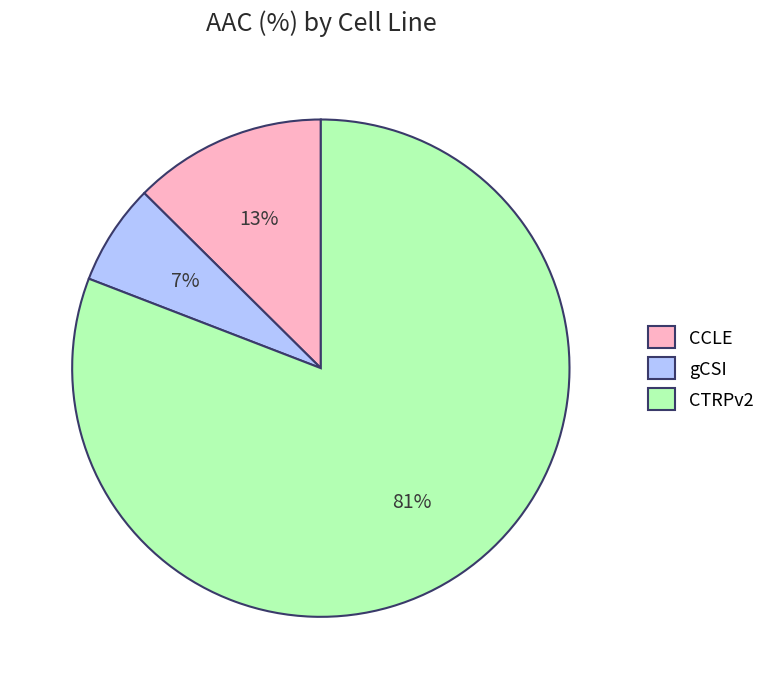

Count the number of slices in the pie.

3